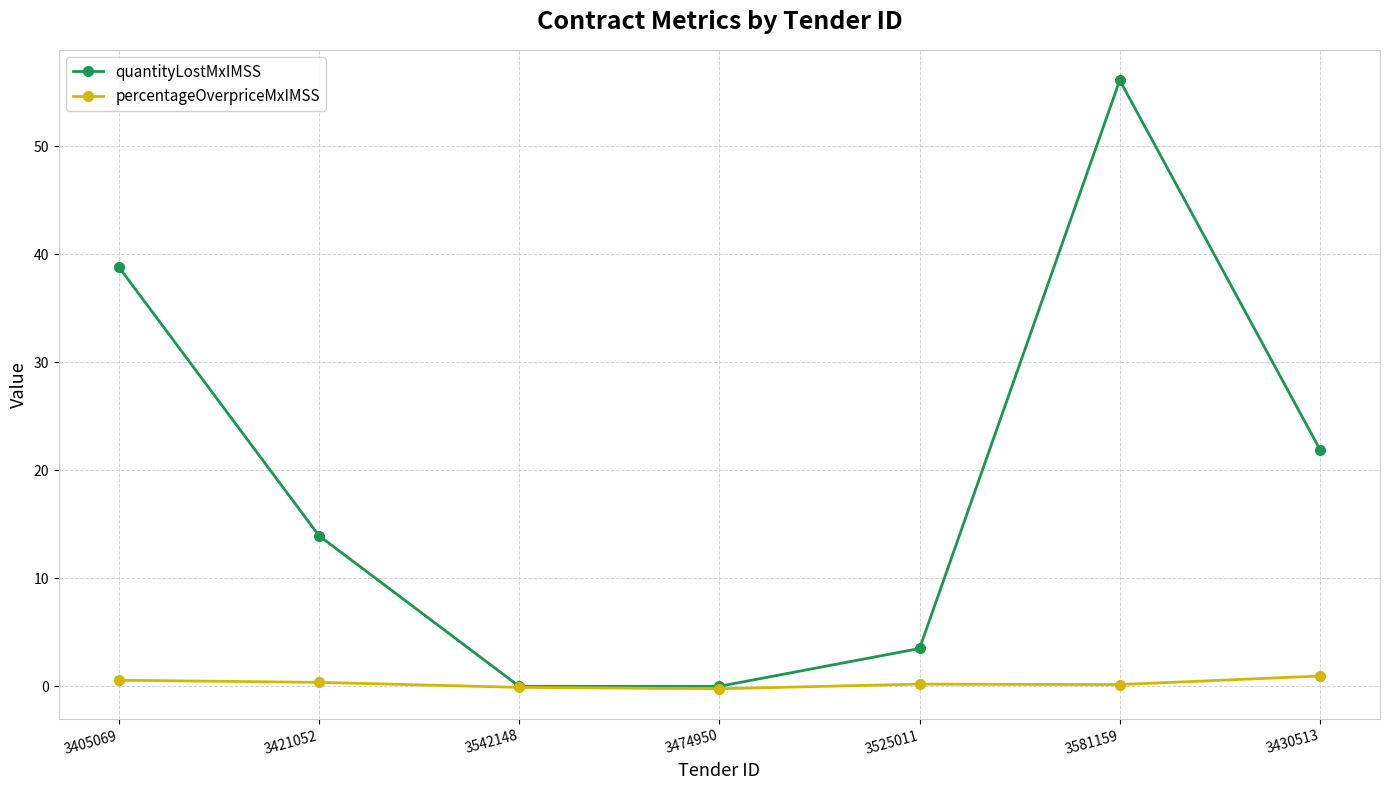

Count the number of categories in the chart.

7